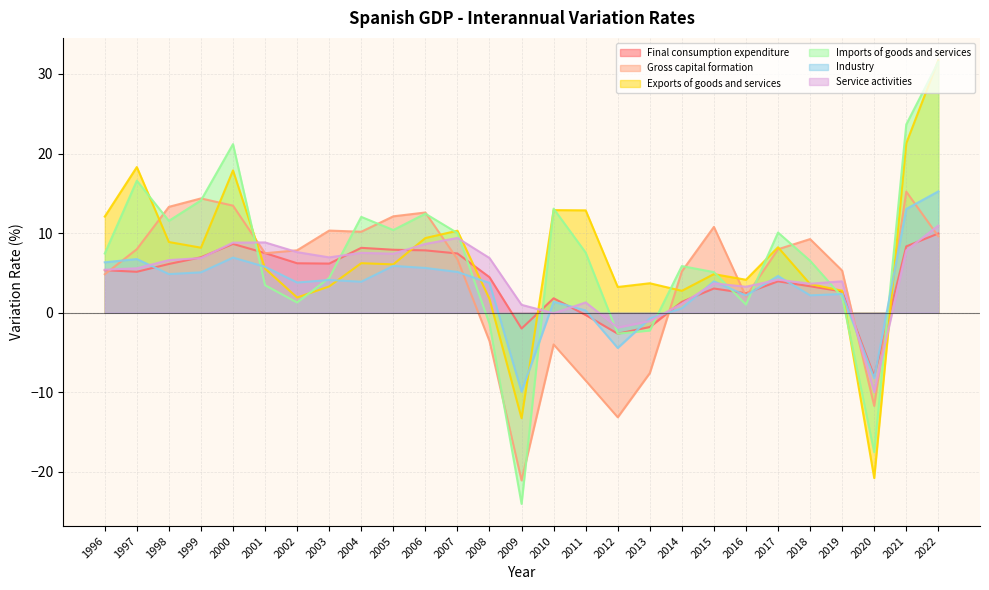

Count the number of categories in the chart.

27